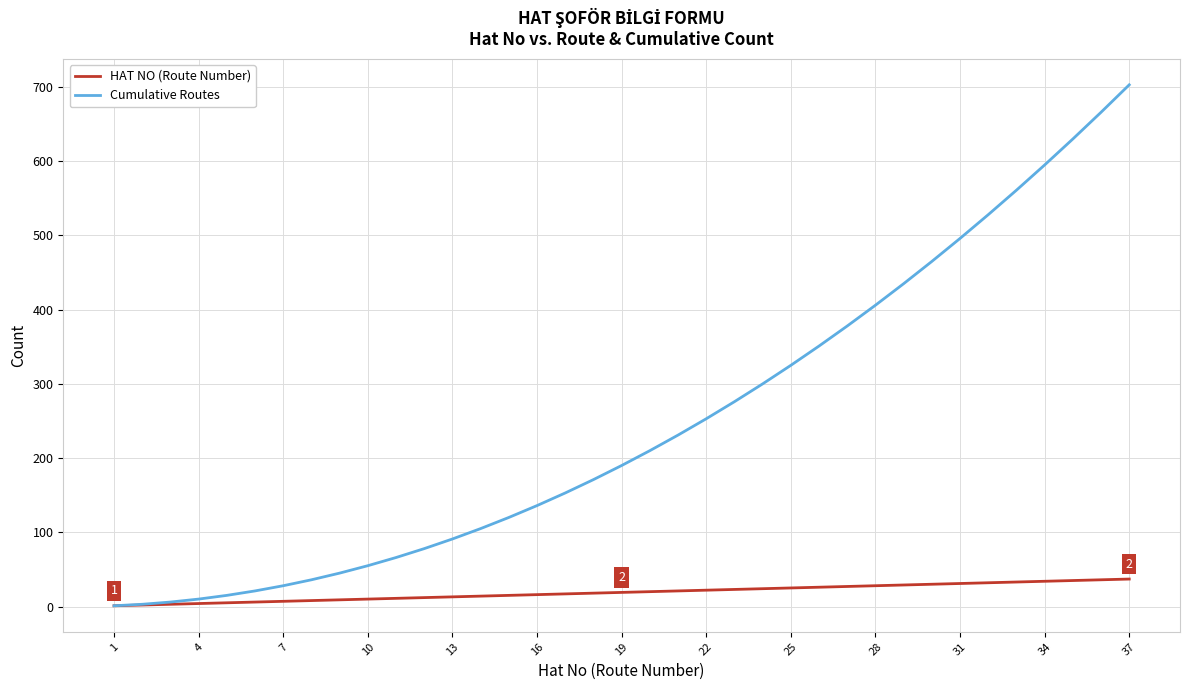

List the series in order of their overall mean, highest first.

Cumulative Routes, HAT NO (Route Number)